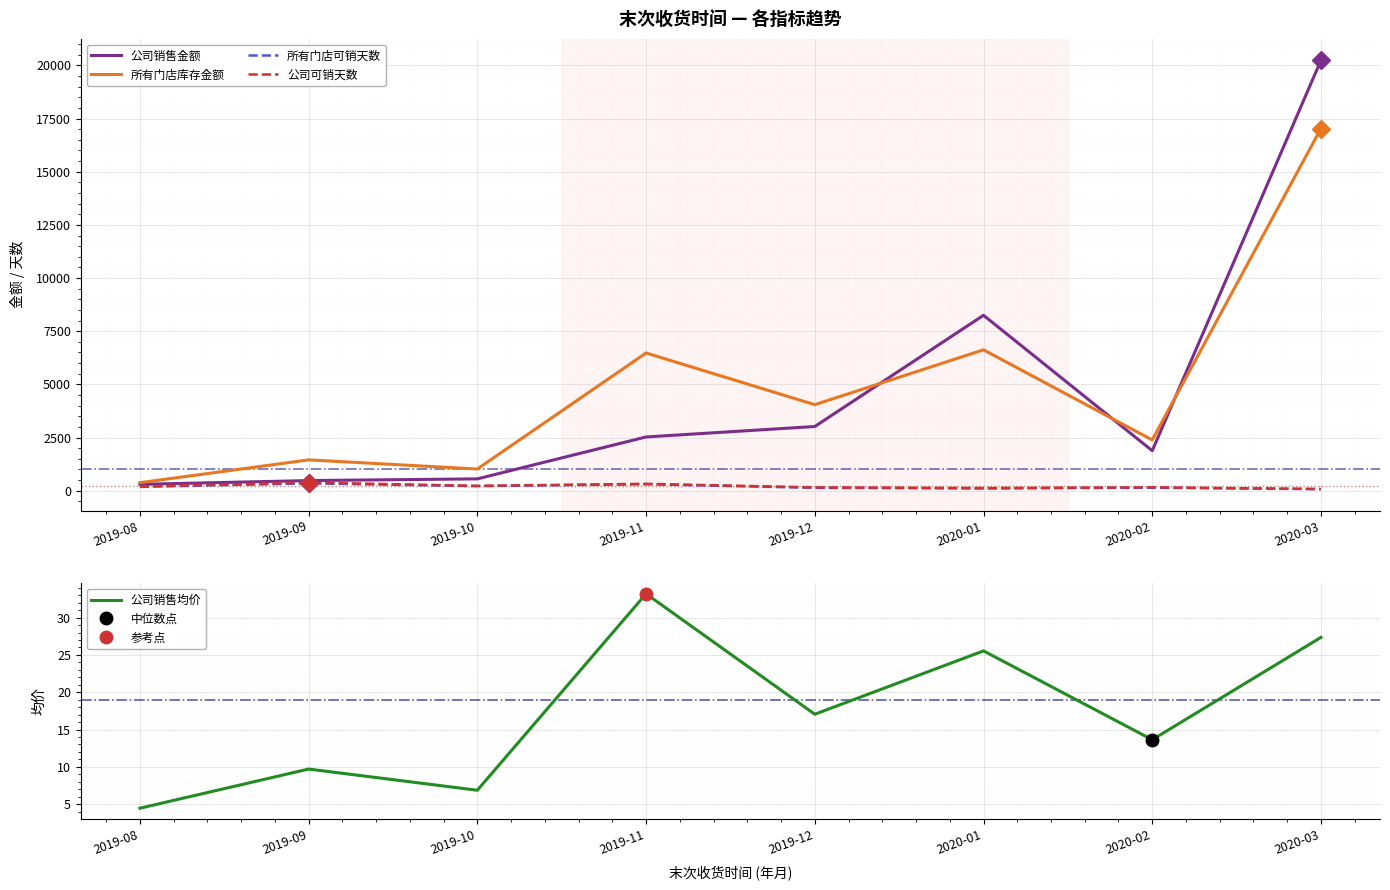

What is the label of the 3rd point from the right?

2020-01